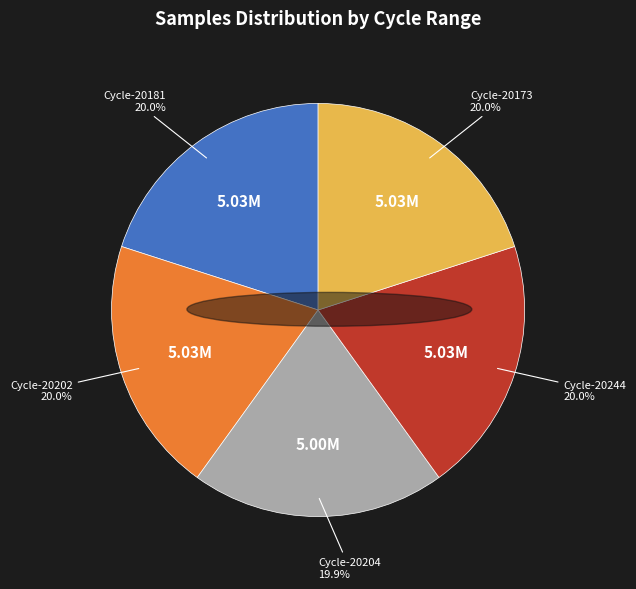

Is there any slice that represents more than half of the pie?

No